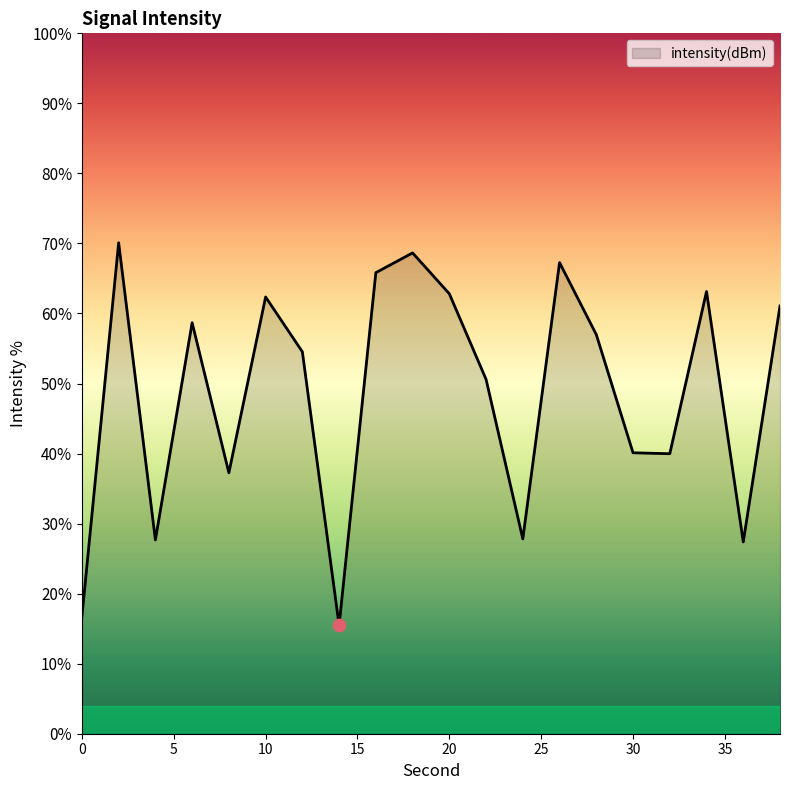

What is the change in value from 12 to 22?

-1.4